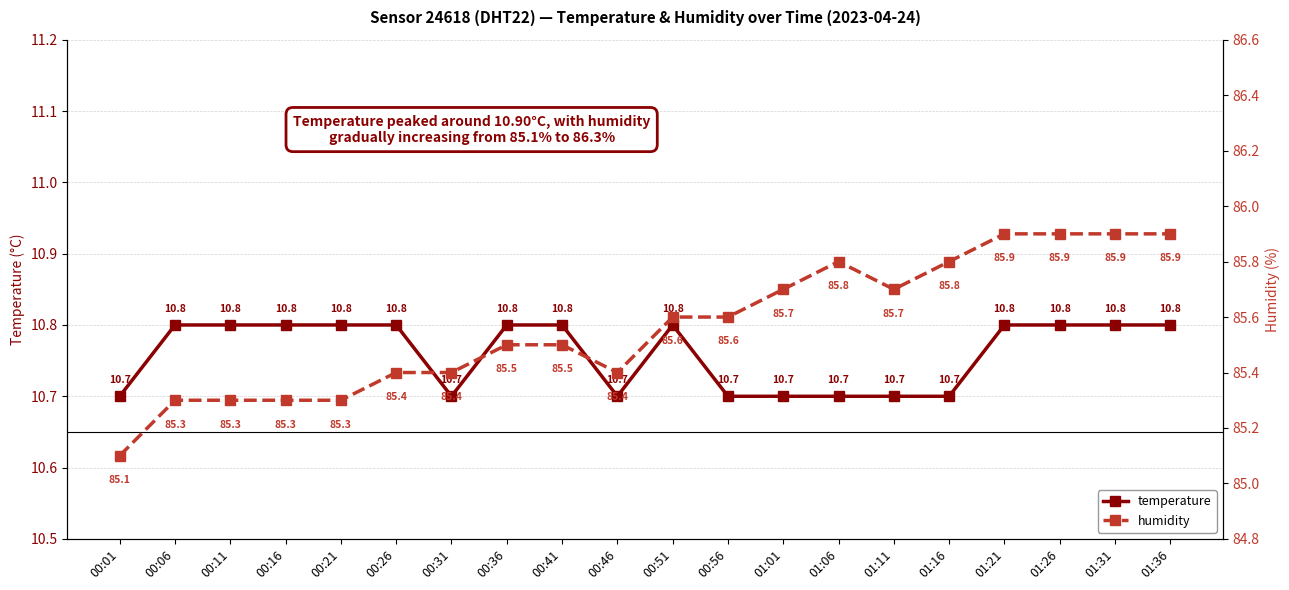

At which label is humidity closest to 85?

00:01